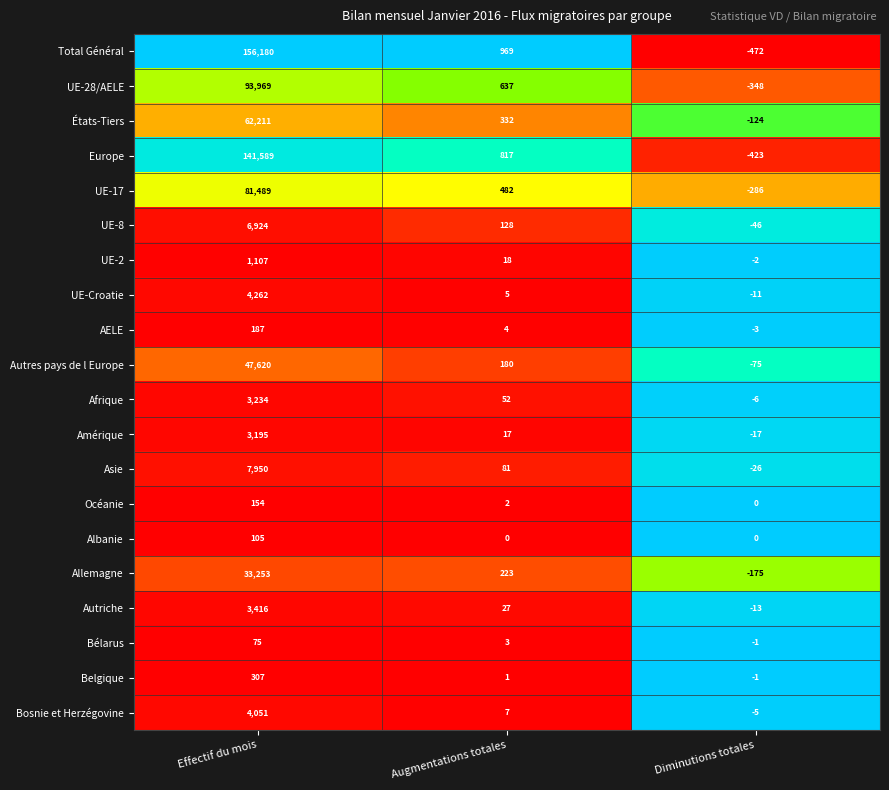

Which series has the largest range (max minus min)?

Total Général